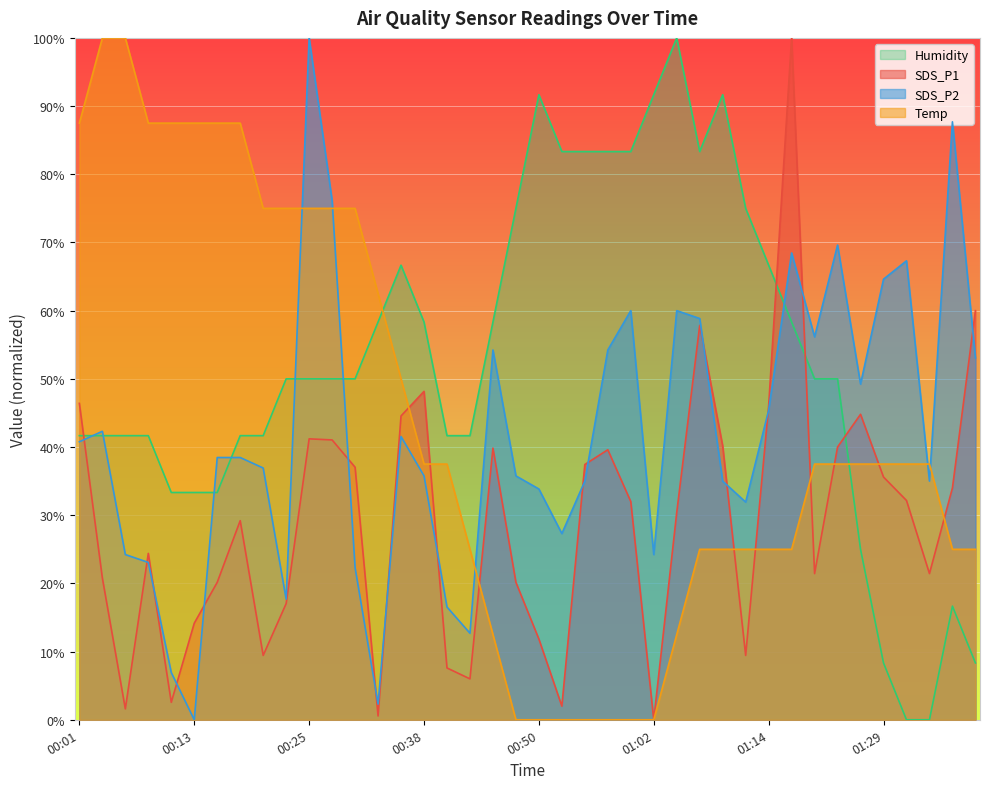

How many values in the SDS_P1 series exceed 32?

19